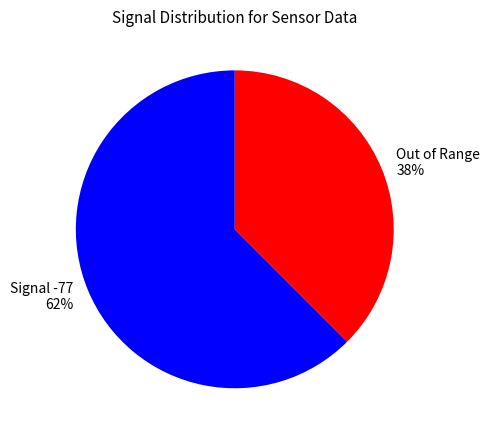

Does Signal -77 62% represent more than half of the total?

Yes